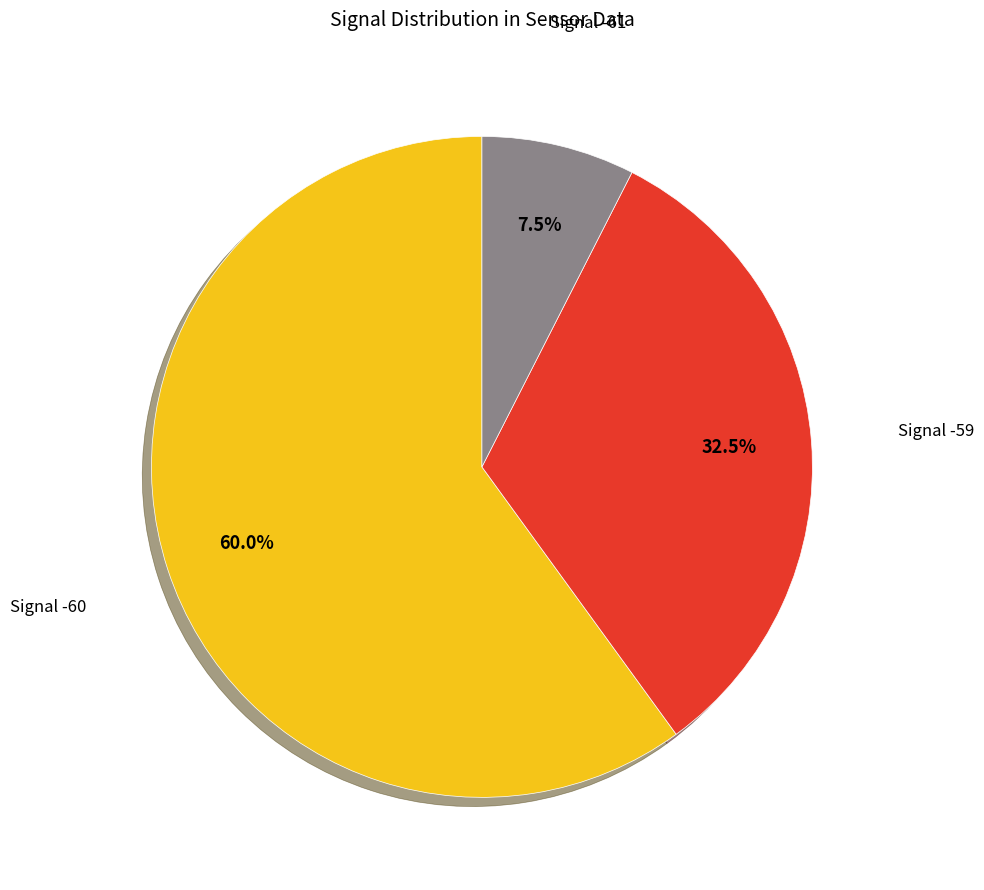

Does any single category account for the majority?

Yes